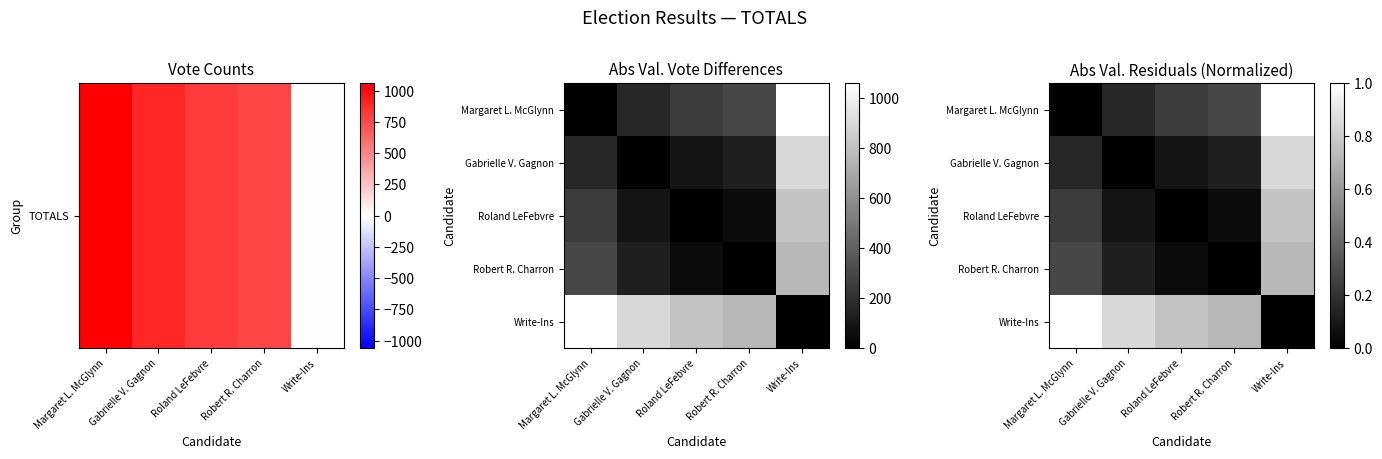

Is it true that Roland LeFebvre equals 0.0 at Robert R. Charron?

False